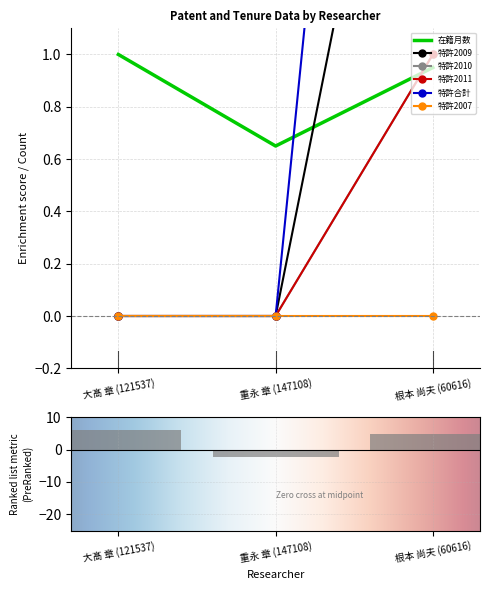

How many categories are shown in the chart?

3